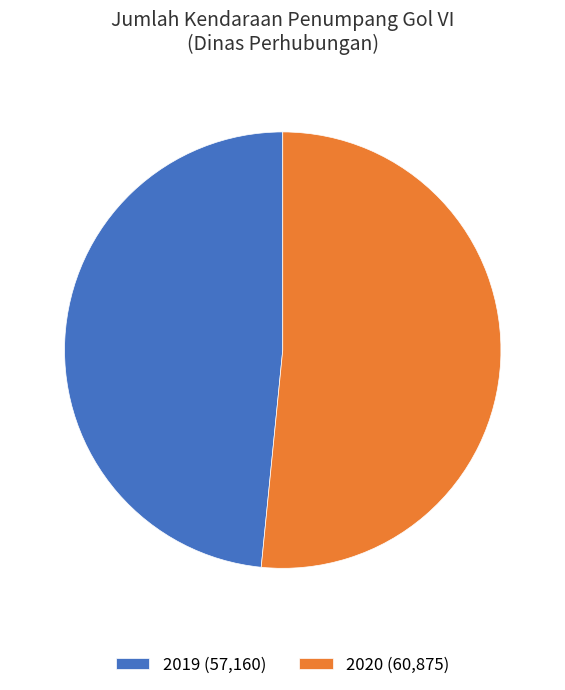

Is it true that 2020 (60,875) is 66% of the pie?

False